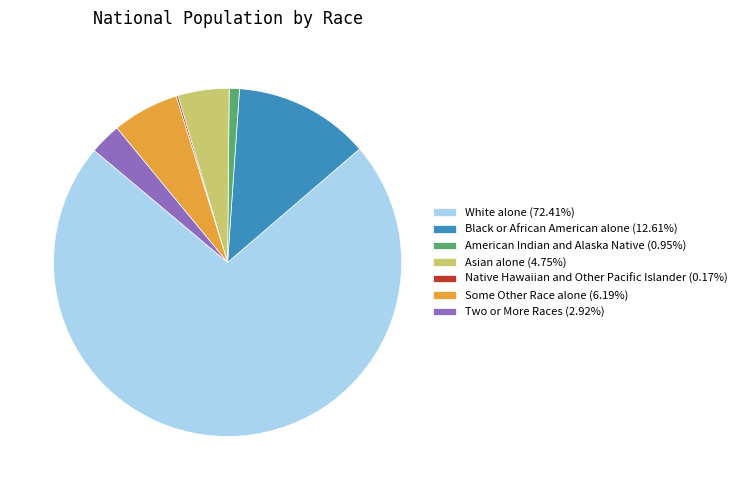

Combined, do White alone (72.41%) and Black or African American alone (12.61%) account for over 50%?

Yes